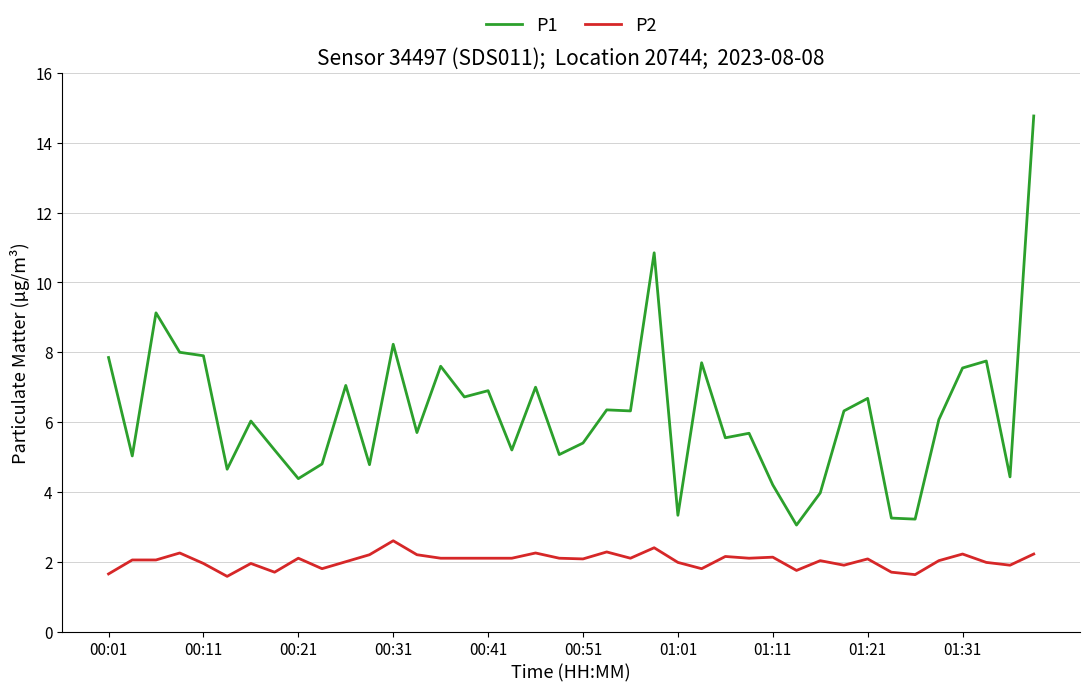

True or false: P1 and P2 intersect in this chart.

False